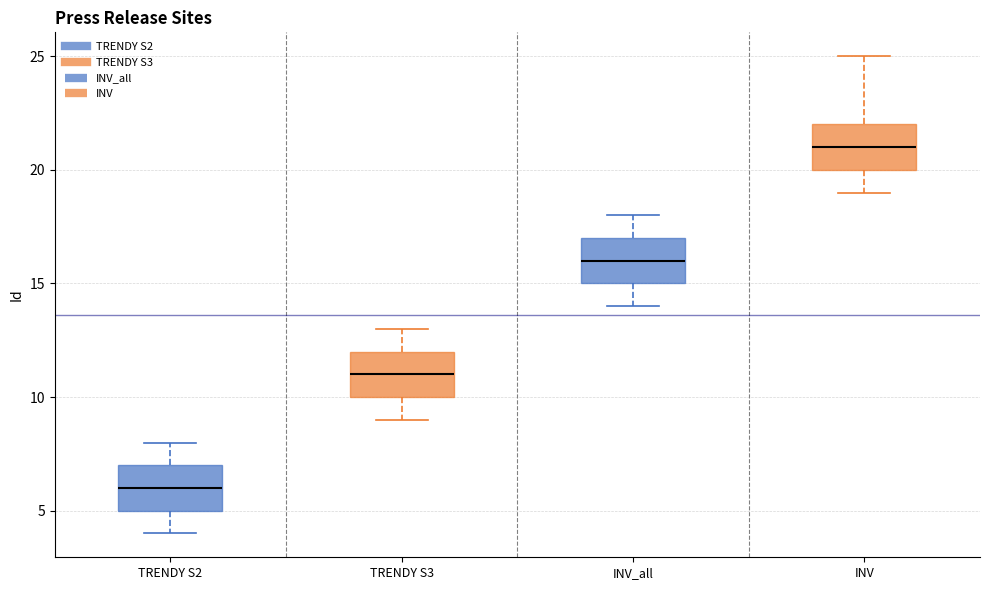

Which box's median line is the highest?

INV